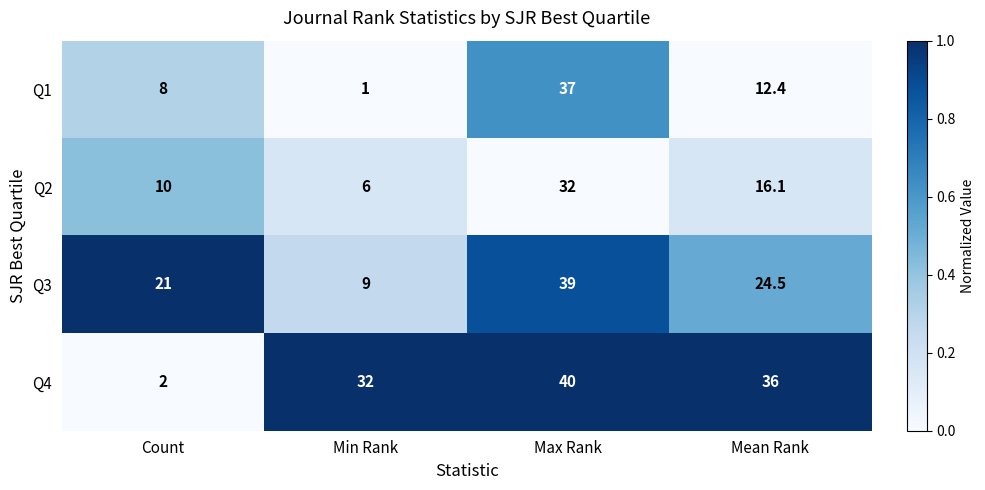

Reading left to right, extract all data points from this chart.

Q1: Count=8.0	Min Rank=1.0	Max Rank=37.0	Mean Rank=12.4
Q2: Count=10.0	Min Rank=6.0	Max Rank=32.0	Mean Rank=16.1
Q3: Count=21.0	Min Rank=9.0	Max Rank=39.0	Mean Rank=24.5
Q4: Count=2.0	Min Rank=32.0	Max Rank=40.0	Mean Rank=36.0